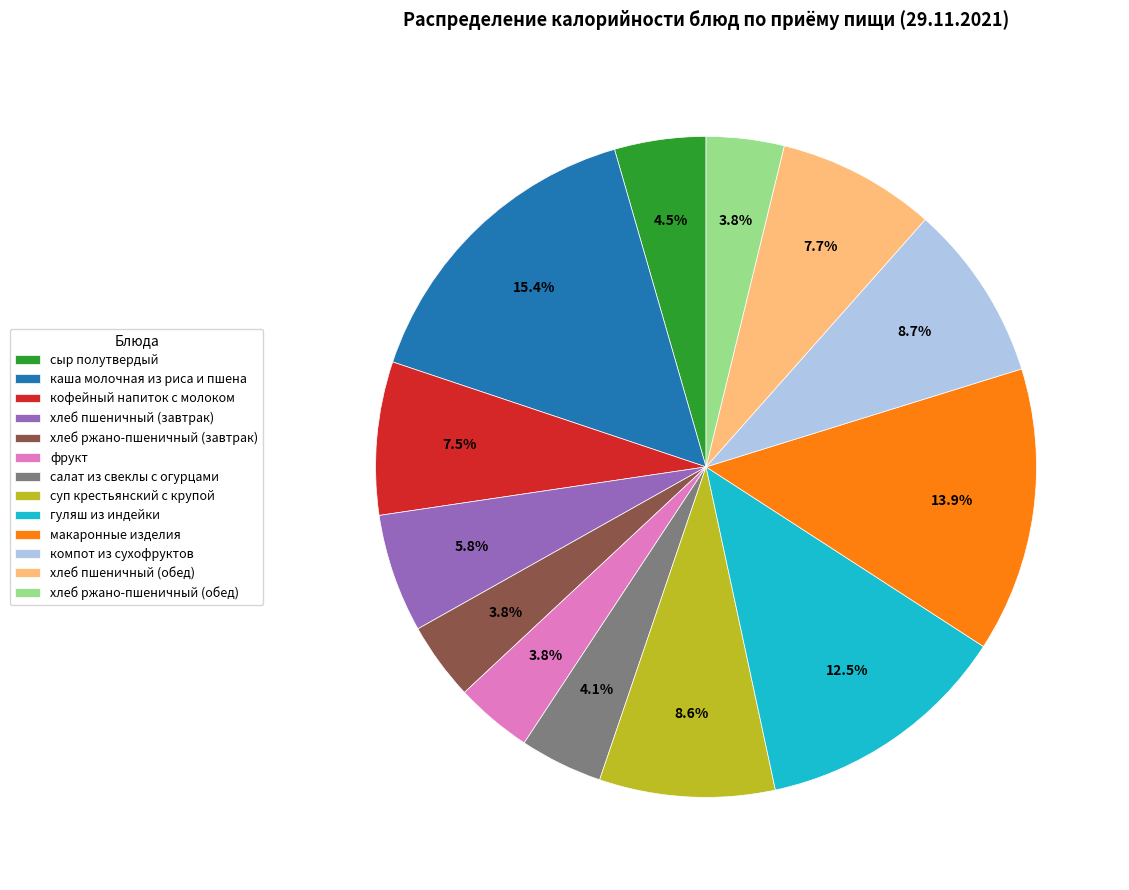

To the nearest percent, what percentage of the pie is каша молочная из риса и пшена?

15%